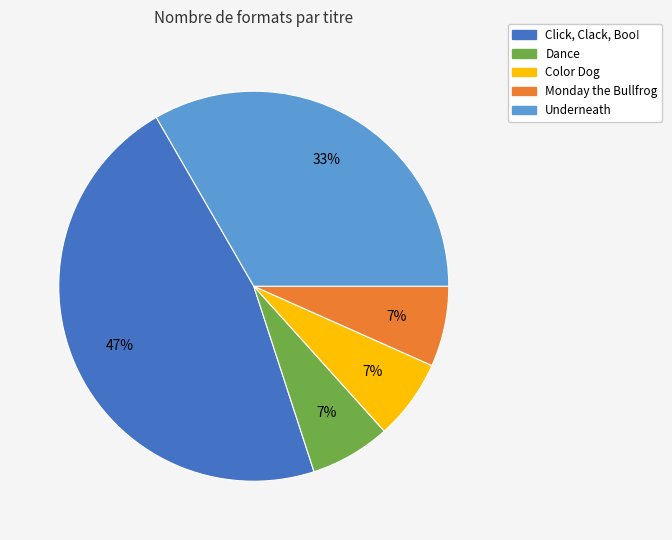

Is Underneath the majority of the pie?

No